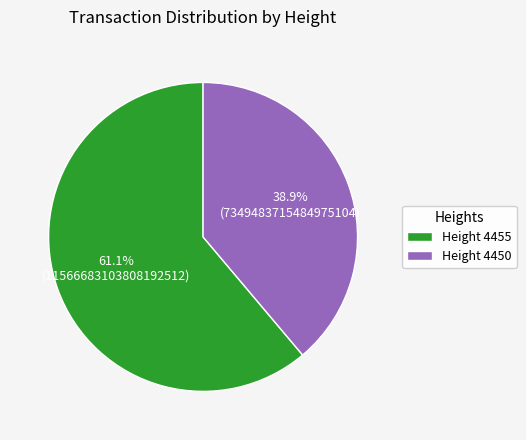

Which has a higher value, Height 4450 or Height 4455?

Height 4455